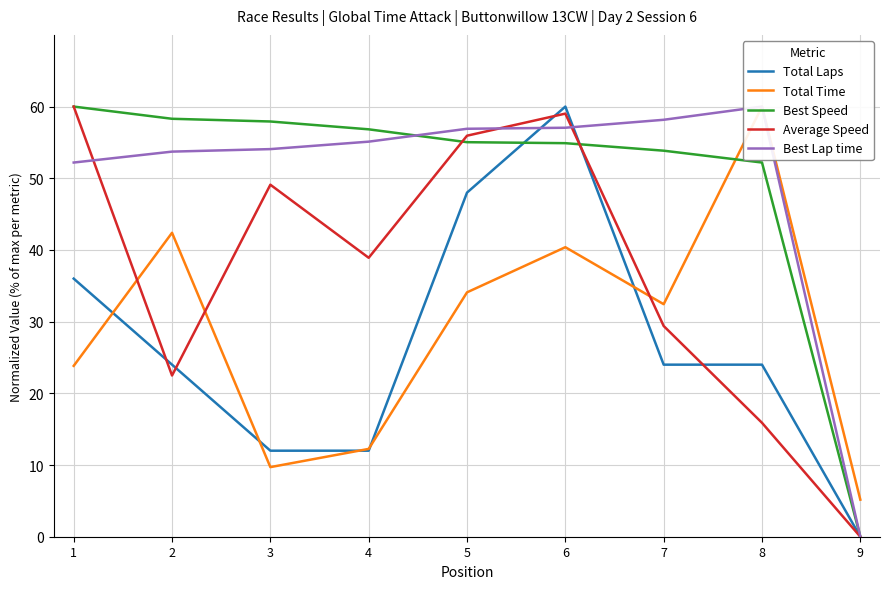

The value of Best Speed at 2 is 36.1. True or false?

False